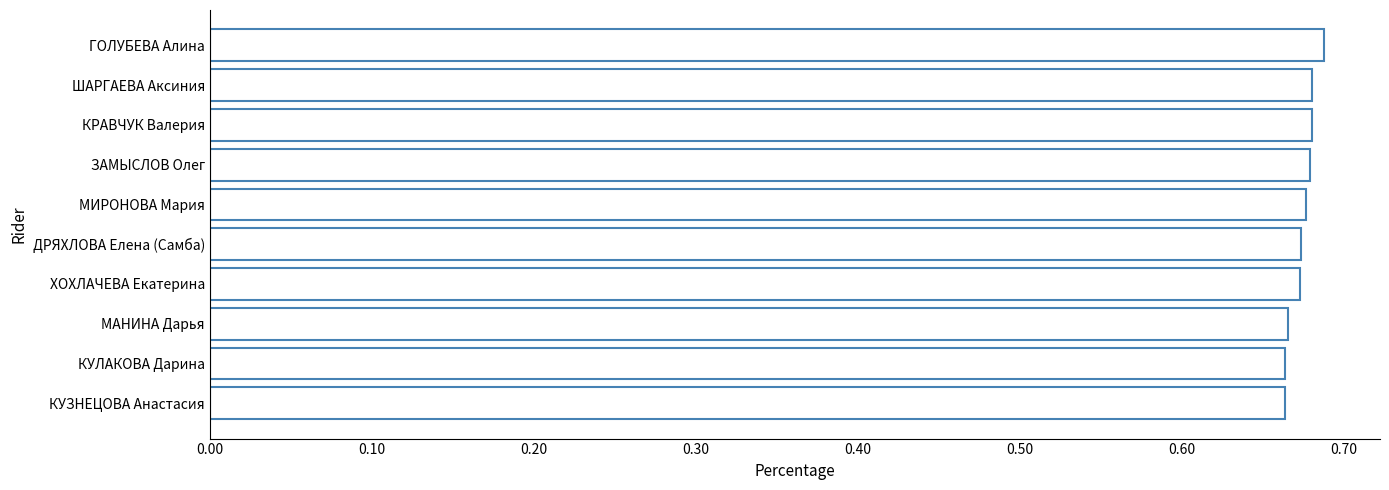

How many values are between 0 and 1?

10